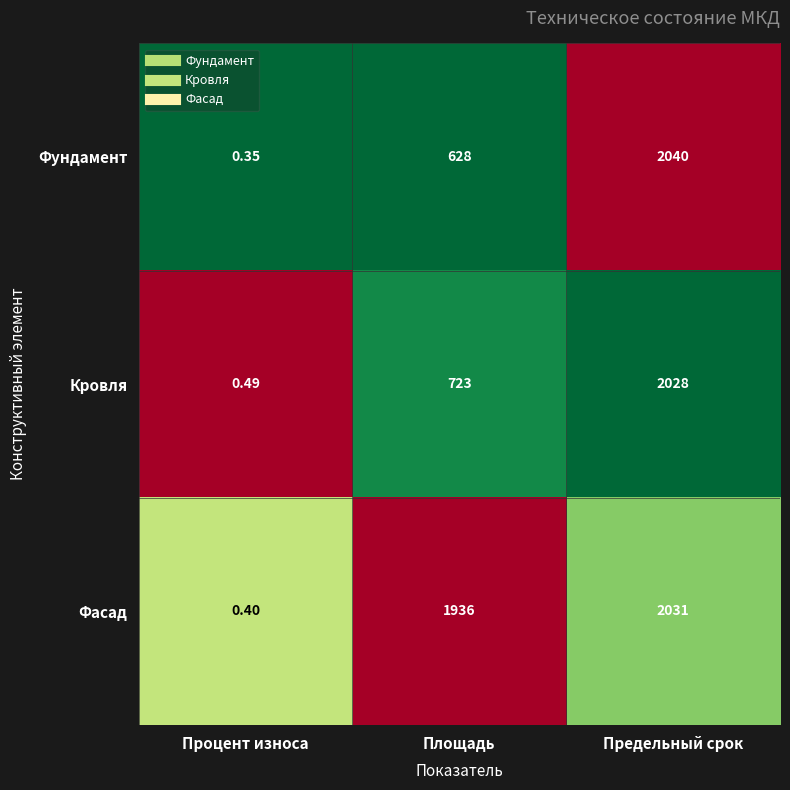

Count the number of categories in the chart.

3